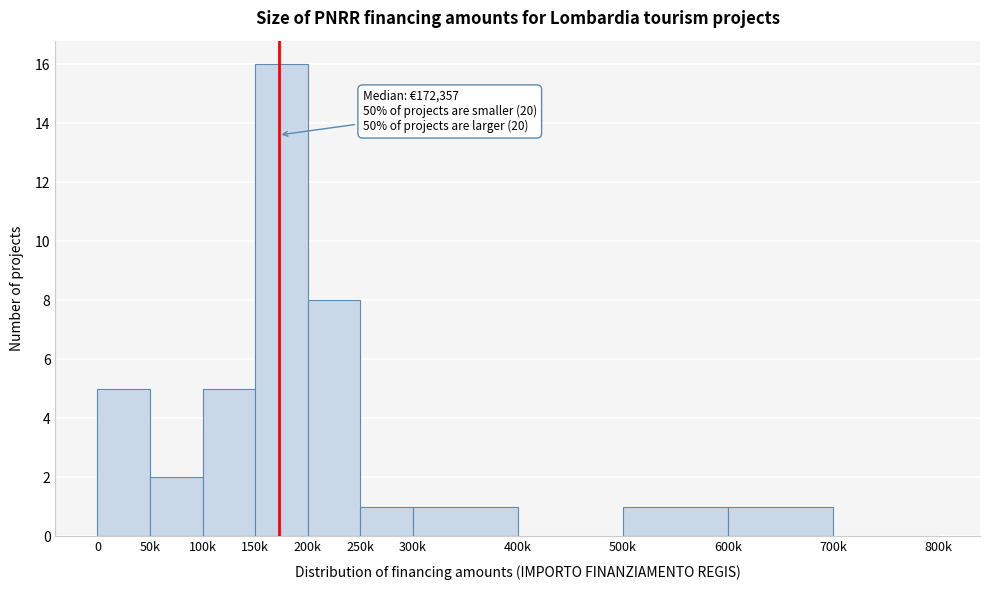

Reading left to right, transcribe all the data shown in this chart.

0=5	50k=2	100k=5	150k=16	200k=8	250k=1	300k=1	400k=0	500k=1	600k=1	700k=0